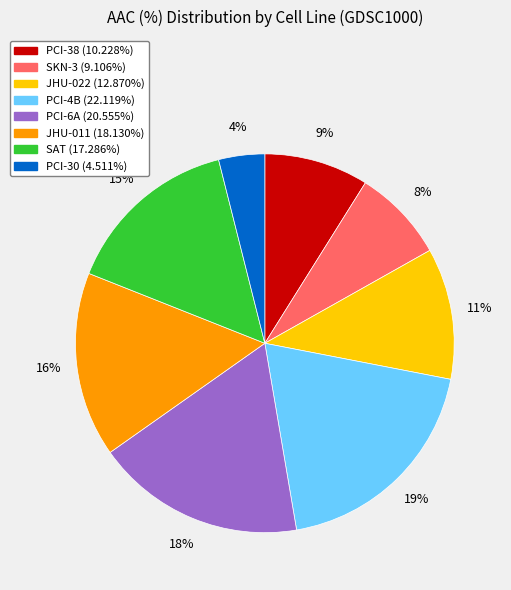

Do PCI-38 and JHU-011 together represent more than half of the pie?

No